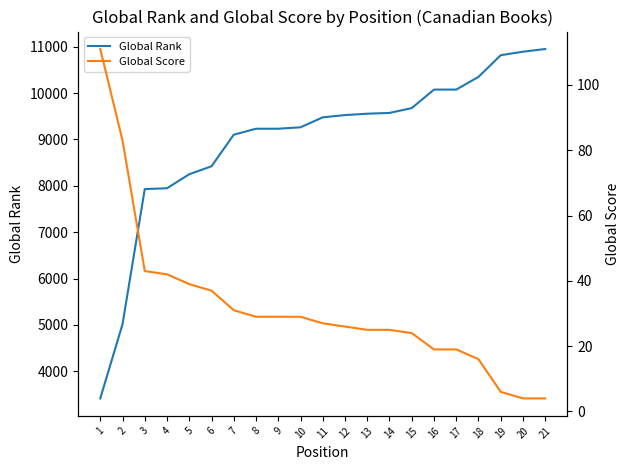

Is it true that Global Score equals 34 at 13?

False